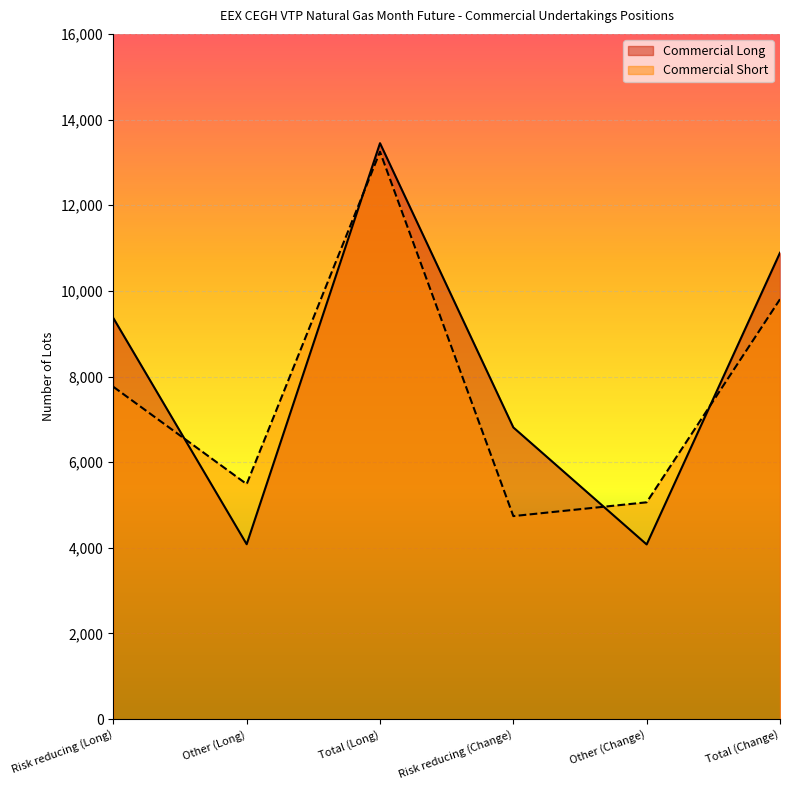

Reading left to right, extract all data points from this chart.

Commercial Long: Risk reducing (Long)=9364	Other (Long)=4084	Total (Long)=13448	Risk reducing (Change)=6811	Other (Change)=4079	Total (Change)=10890
Commercial Short: Risk reducing (Long)=7760	Other (Long)=5488	Total (Long)=13248	Risk reducing (Change)=4741	Other (Change)=5063	Total (Change)=9804